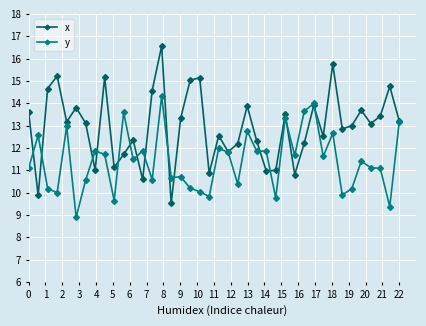

Does the chart have visible grid lines?

Yes